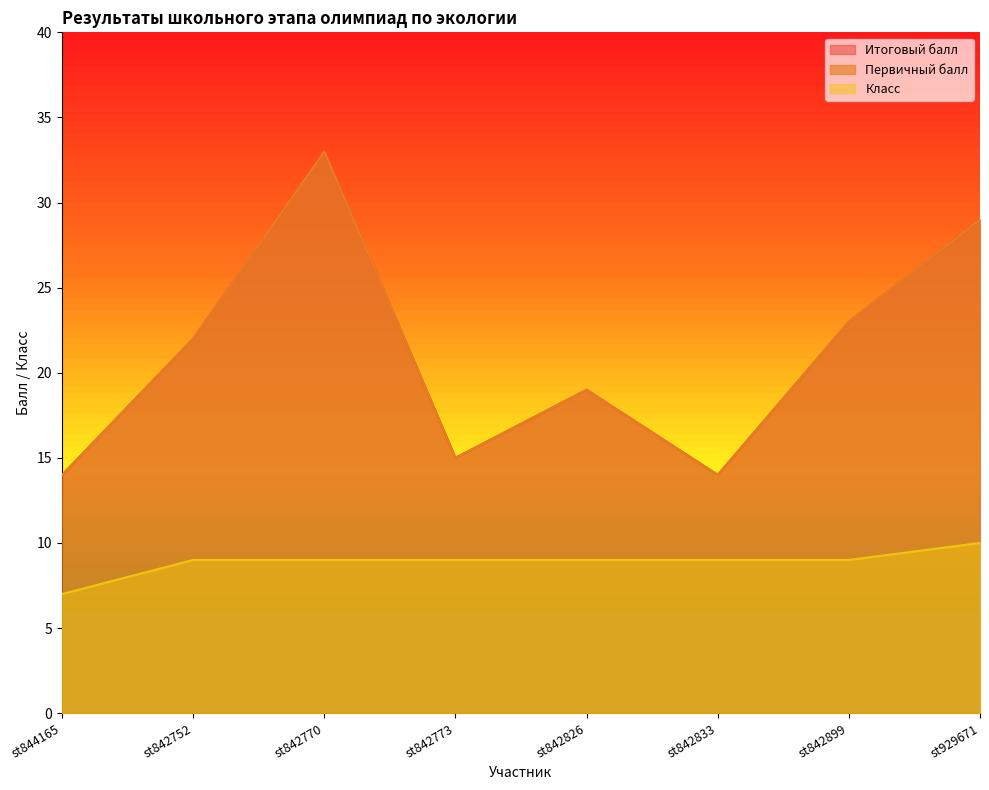

Reading left to right, transcribe all the data shown in this chart.

Итоговый балл: st844165=14	st842752=22	st842770=33	st842773=15	st842826=19	st842833=14	st842899=23	st929671=29
Первичный балл: st844165=14	st842752=22	st842770=33	st842773=15	st842826=19	st842833=14	st842899=23	st929671=29
Класс: st844165=7	st842752=9	st842770=9	st842773=9	st842826=9	st842833=9	st842899=9	st929671=10